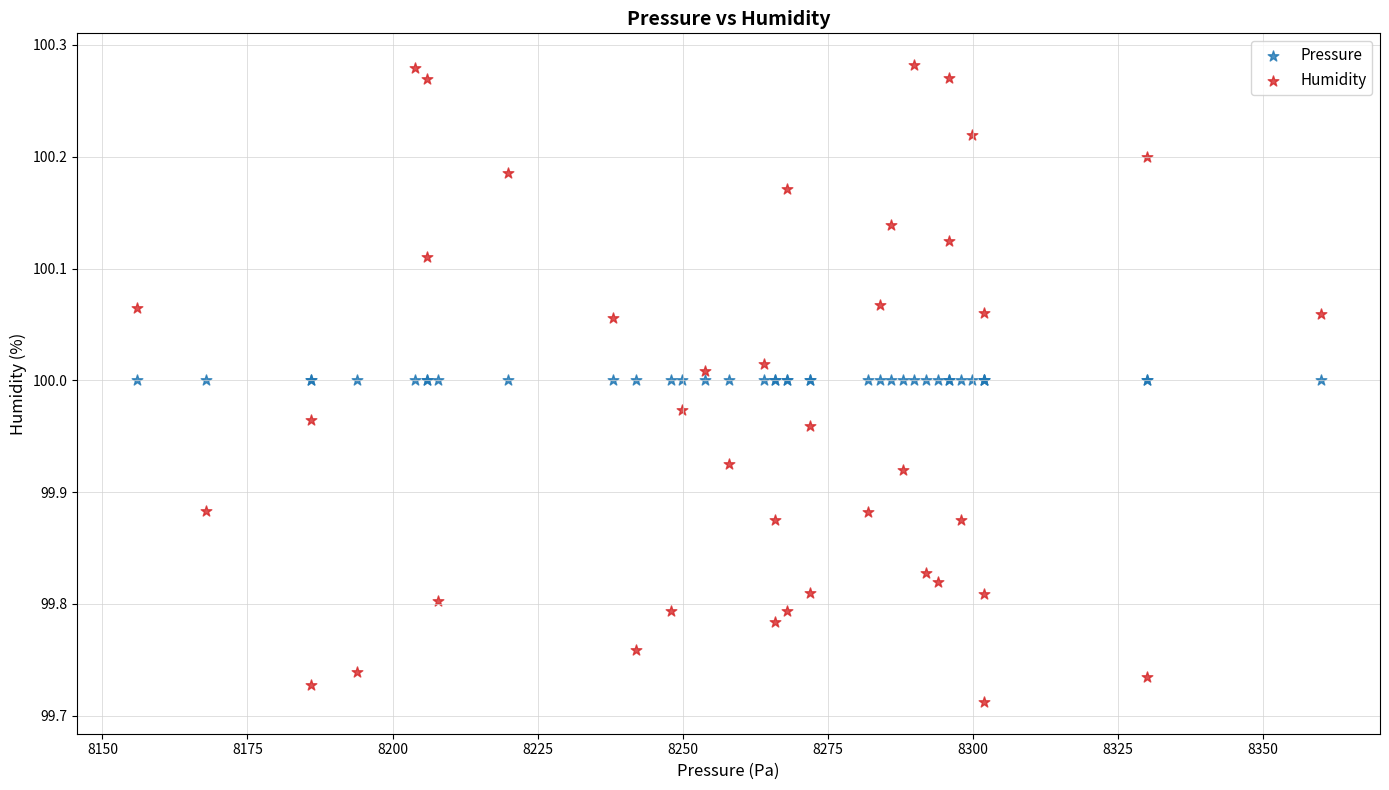

Which series reaches the minimum Y coordinate?

Humidity